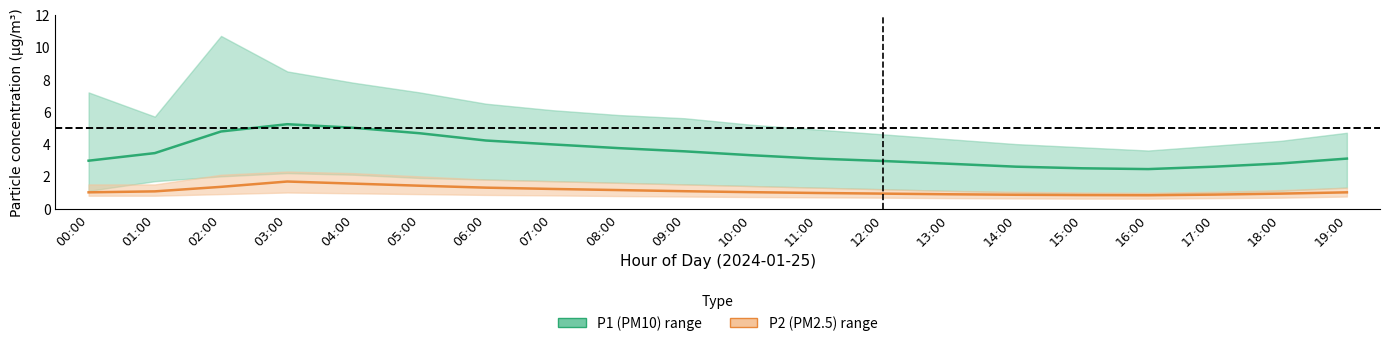

Which series has the largest total across all categories?

P1 (PM10) mean